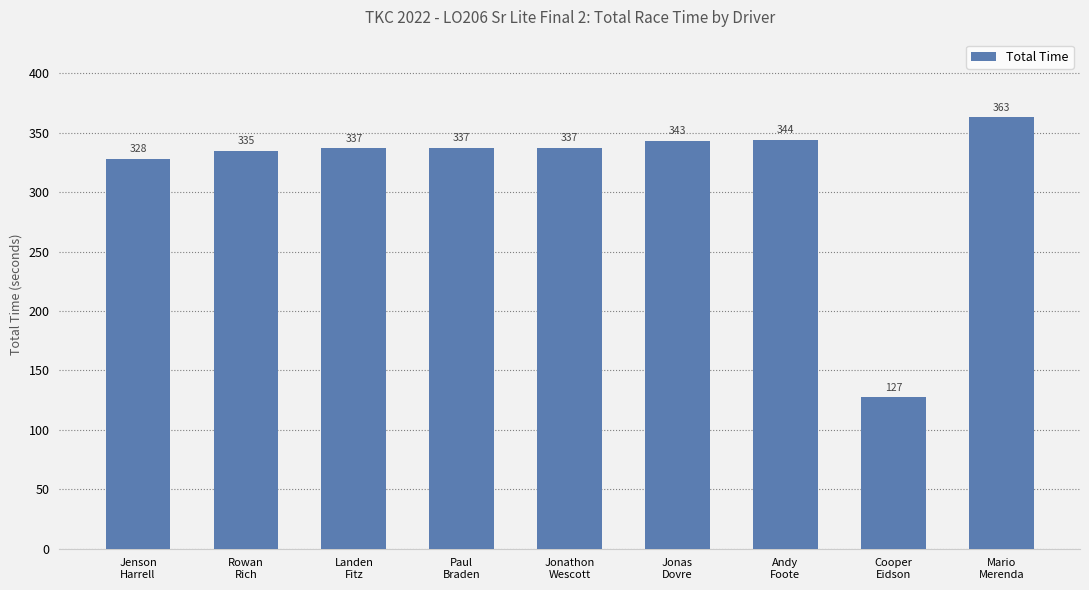

What is the ratio of the value at Jonathon
Wescott to the value at Paul
Braden?

1.0